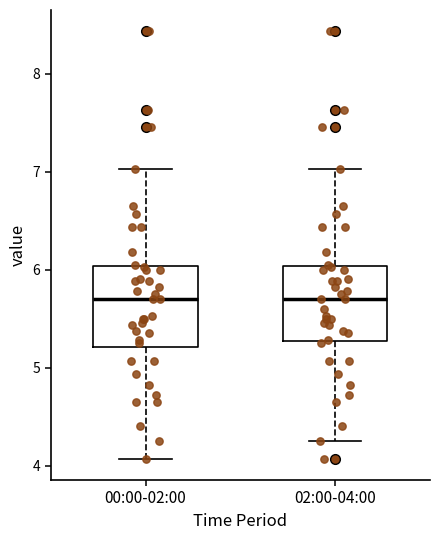

Where does the upper whisker of the box for 00:00-02:00 end on the y-axis? The values are not printed on the chart, so give them approximately, as read against the axis.

7.0